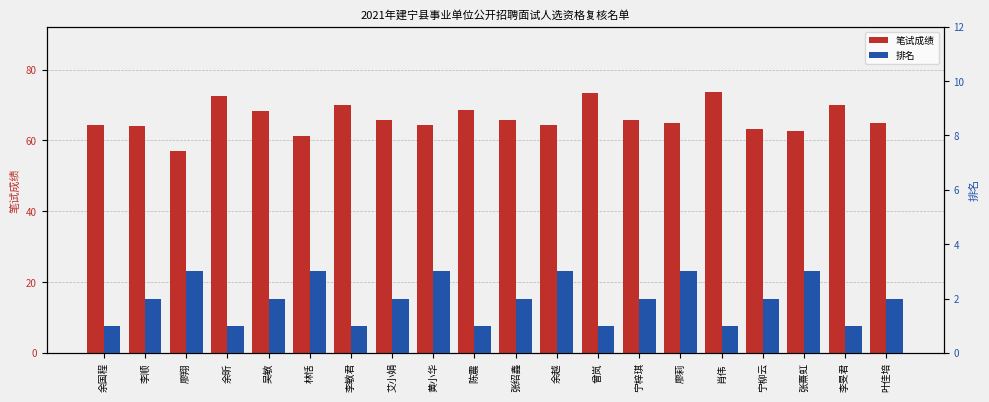

Reading left to right, extract all data points from this chart.

笔试成绩: 余国程=64.5	李顺=64.1	廖翔=57.0	余昕=72.6	吴敏=68.4	林恬=61.3	李敏君=70.0	艾小娟=65.9	黄小华=64.5	陈震=68.7	张绍鑫=65.8	余越=64.3	曾岚=73.4	宁梓琪=65.9	廖莉=65.0	肖伟=73.7	宁柳云=63.2	张熹虹=62.8	李旻君=69.9	叶佳培=64.9
排名: 余国程=1.0	李顺=2.0	廖翔=3.0	余昕=1.0	吴敏=2.0	林恬=3.0	李敏君=1.0	艾小娟=2.0	黄小华=3.0	陈震=1.0	张绍鑫=2.0	余越=3.0	曾岚=1.0	宁梓琪=2.0	廖莉=3.0	肖伟=1.0	宁柳云=2.0	张熹虹=3.0	李旻君=1.0	叶佳培=2.0